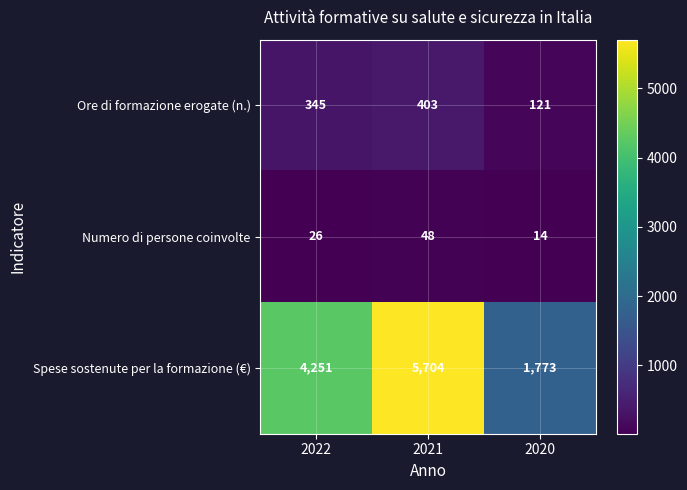

At 2020, list the series in order from smallest to largest.

Numero di persone coinvolte, Ore di formazione erogate (n.), Spese sostenute per la formazione (€)